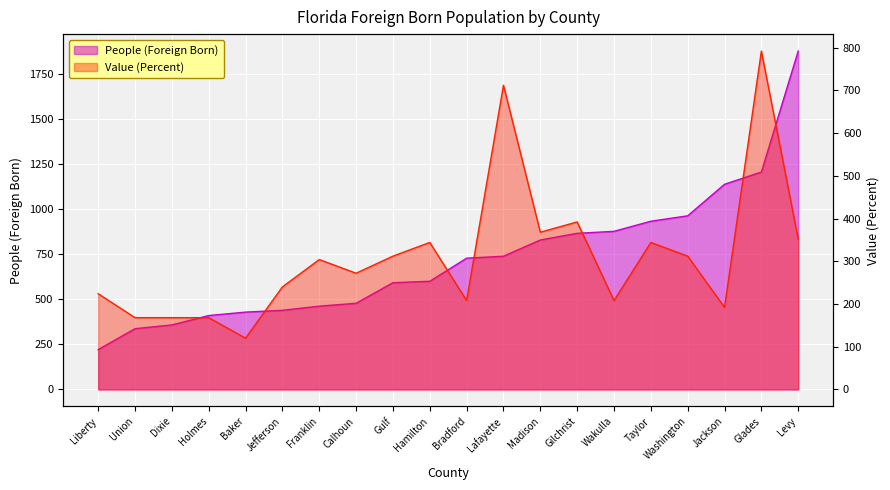

Which series has the largest total across all categories?

People (Foreign Born)